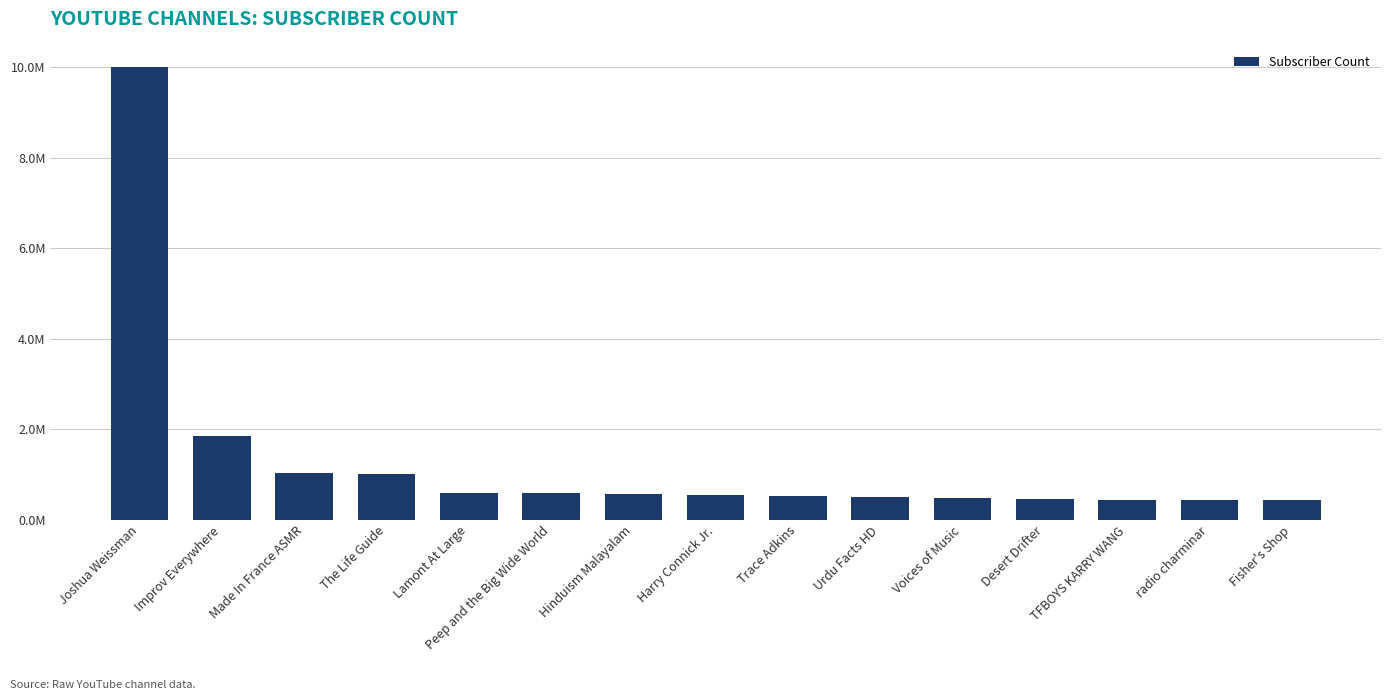

Where is the data nearest to the value 5216500?

Improv Everywhere